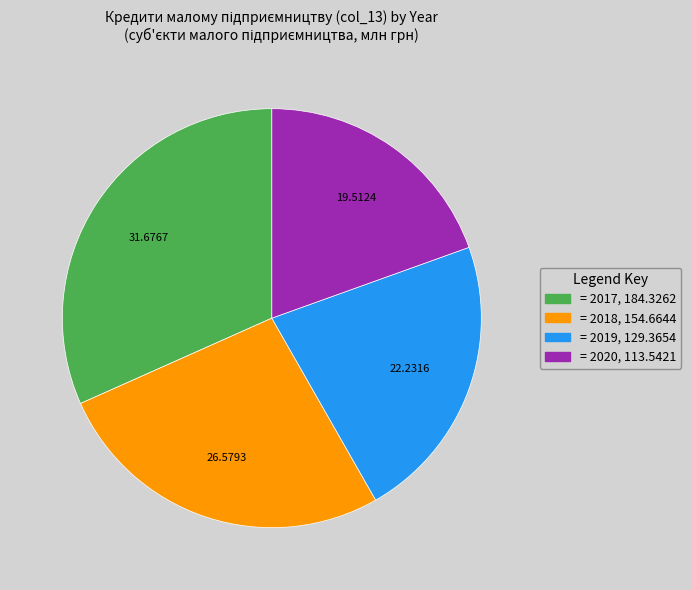

Does any single category account for the majority?

No